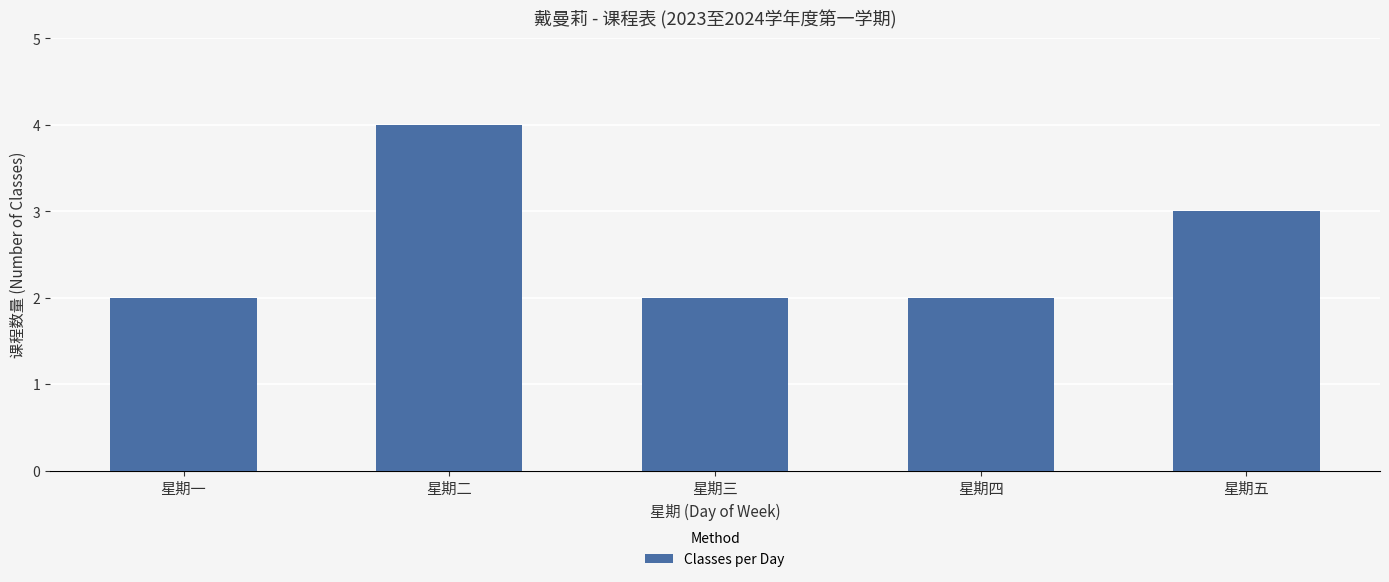

Reading left to right, extract all data points from this chart.

2	4	2	2	3